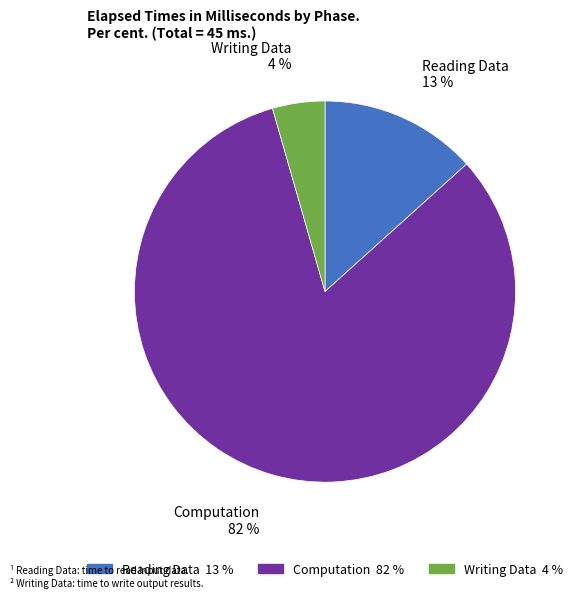

What is the majority slice?

Computation